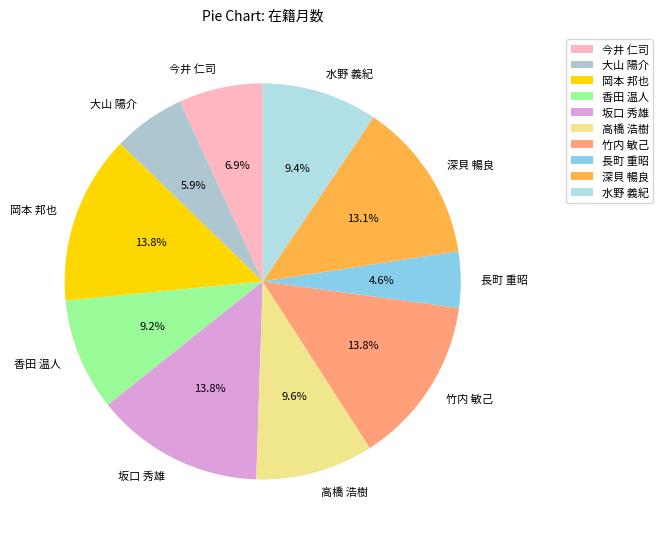

Between 今井 仁司 and 高橋 浩樹, which is larger?

高橋 浩樹